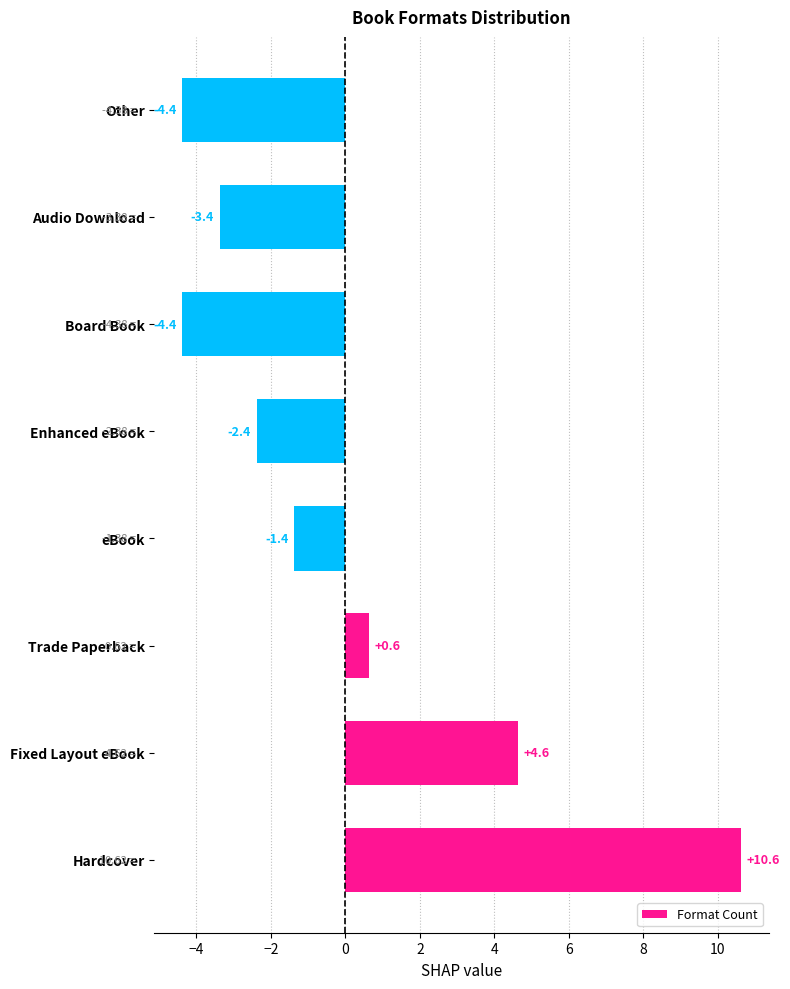

Which category has the highest value across all series?

Hardcover